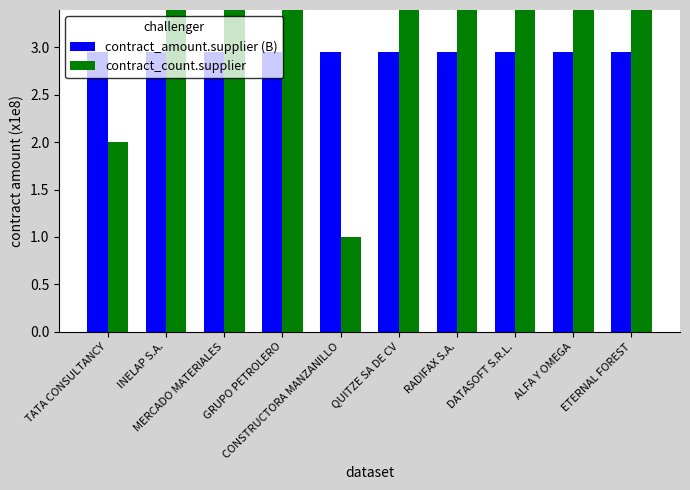

How many data points in contract_count.supplier are less than 34?

5